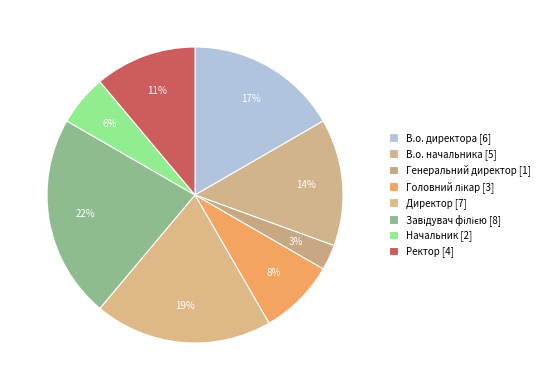

Which slice is the largest?

Завідувач філією